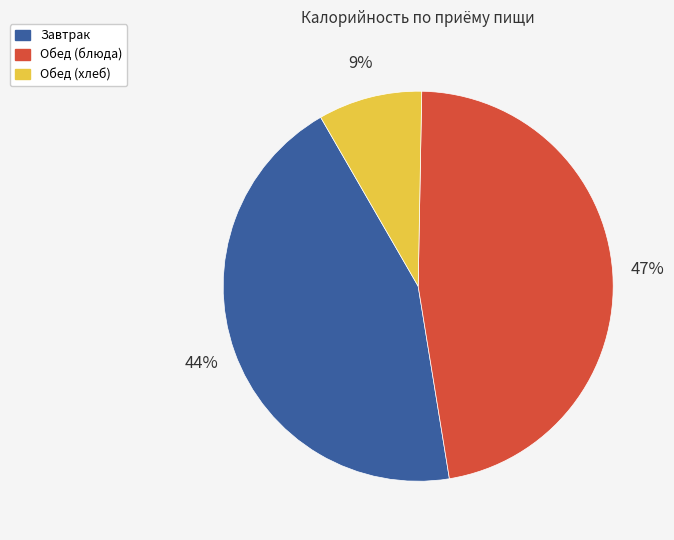

To the nearest percent, what is the average slice percentage?

33%